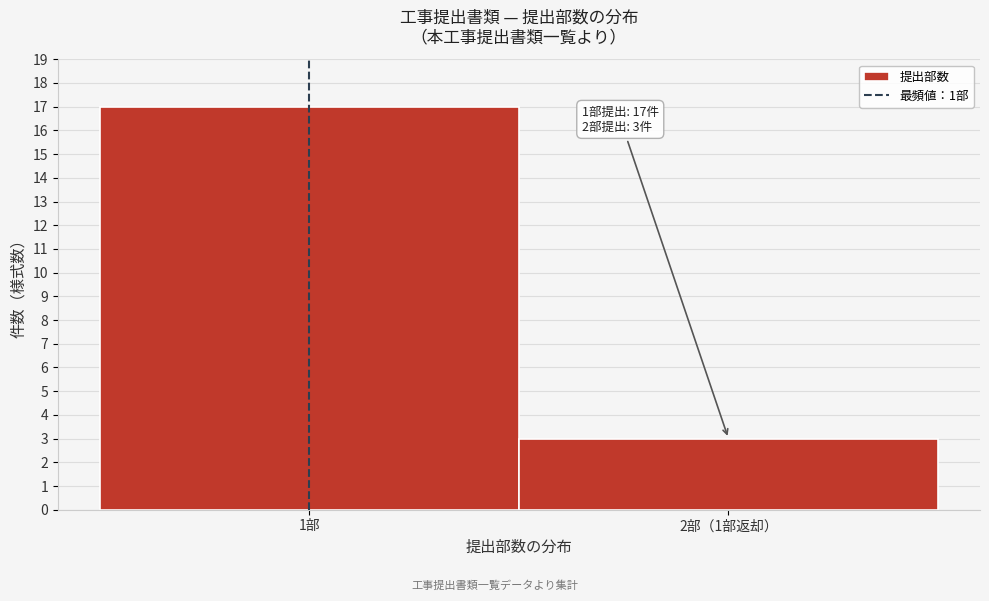

Reading left to right, transcribe all the data shown in this chart.

17	3